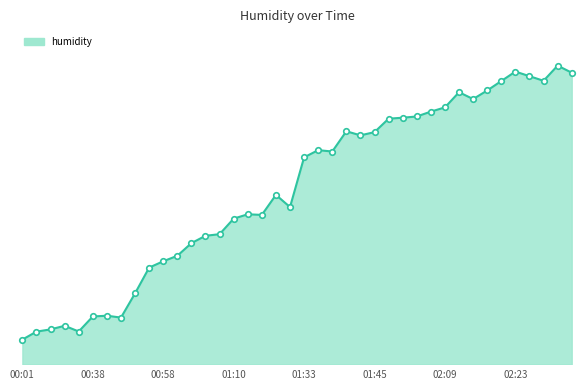

Does the chart have visible grid lines?

No